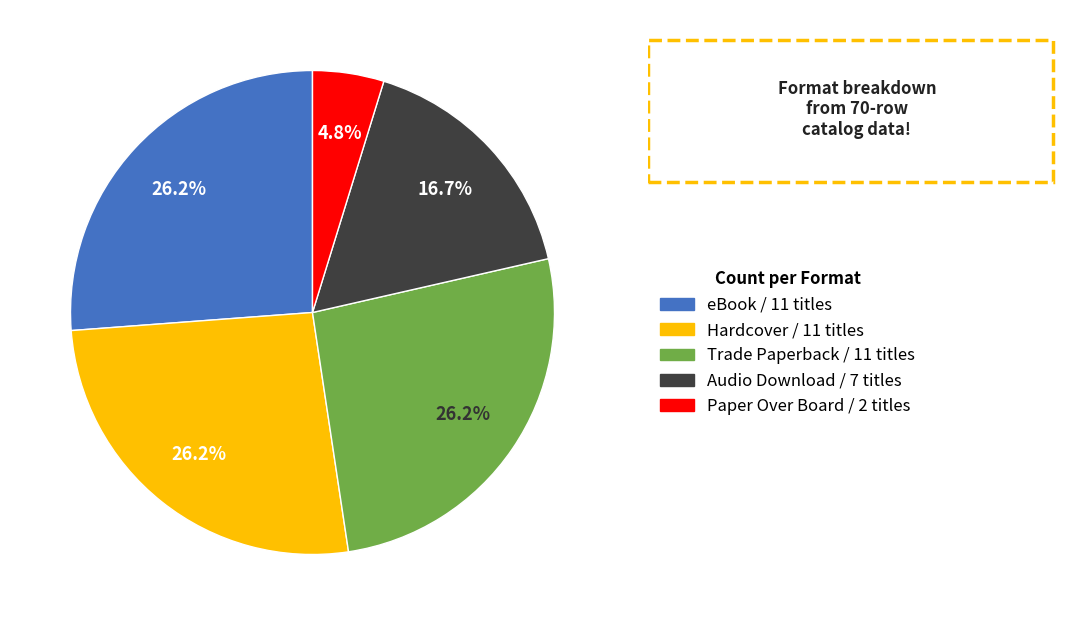

Which slice is the smallest?

Paper Over Board